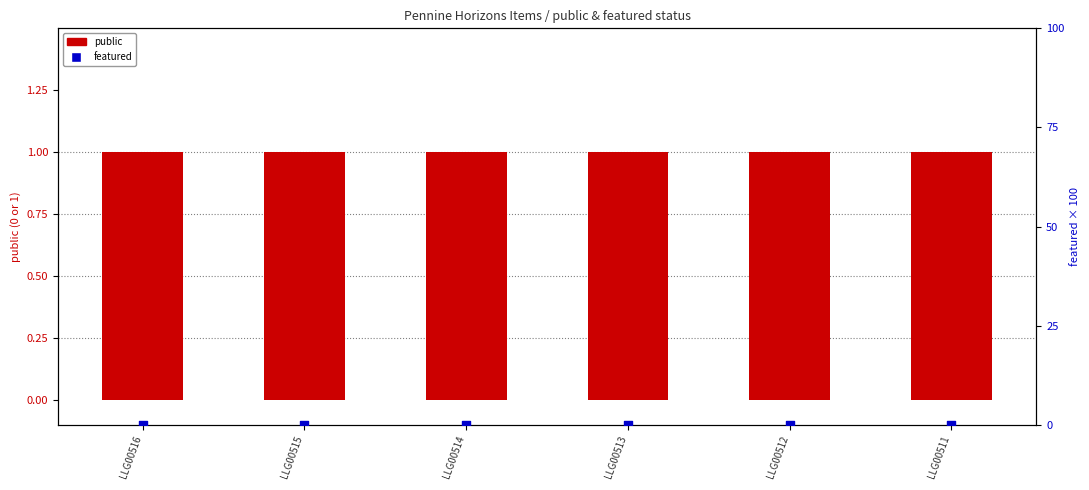

Which series contains the lowest Y value?

featured